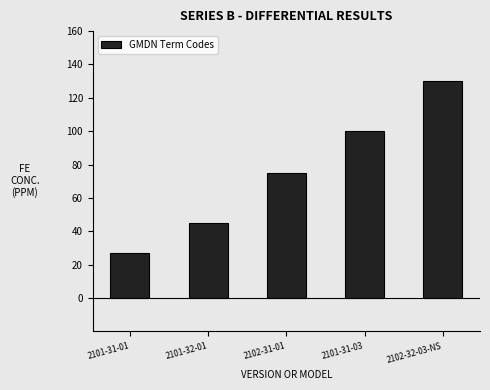

Rank the categories by value from highest to lowest.

2102-32-03-NS, 2101-31-03, 2102-31-01, 2101-32-01, 2101-31-01